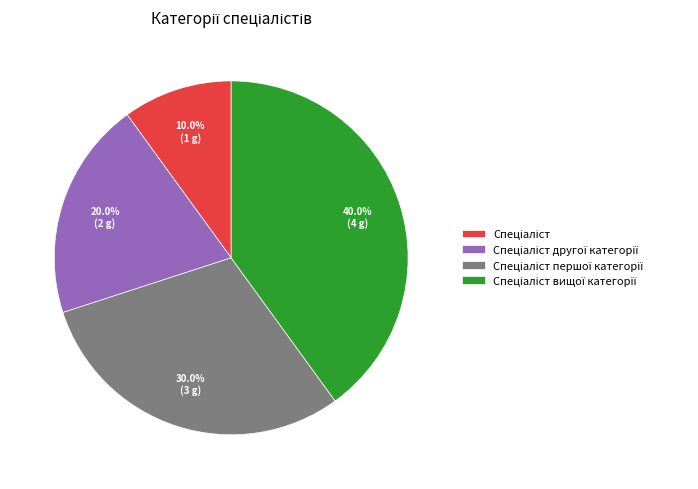

Is there a majority slice in this chart?

No